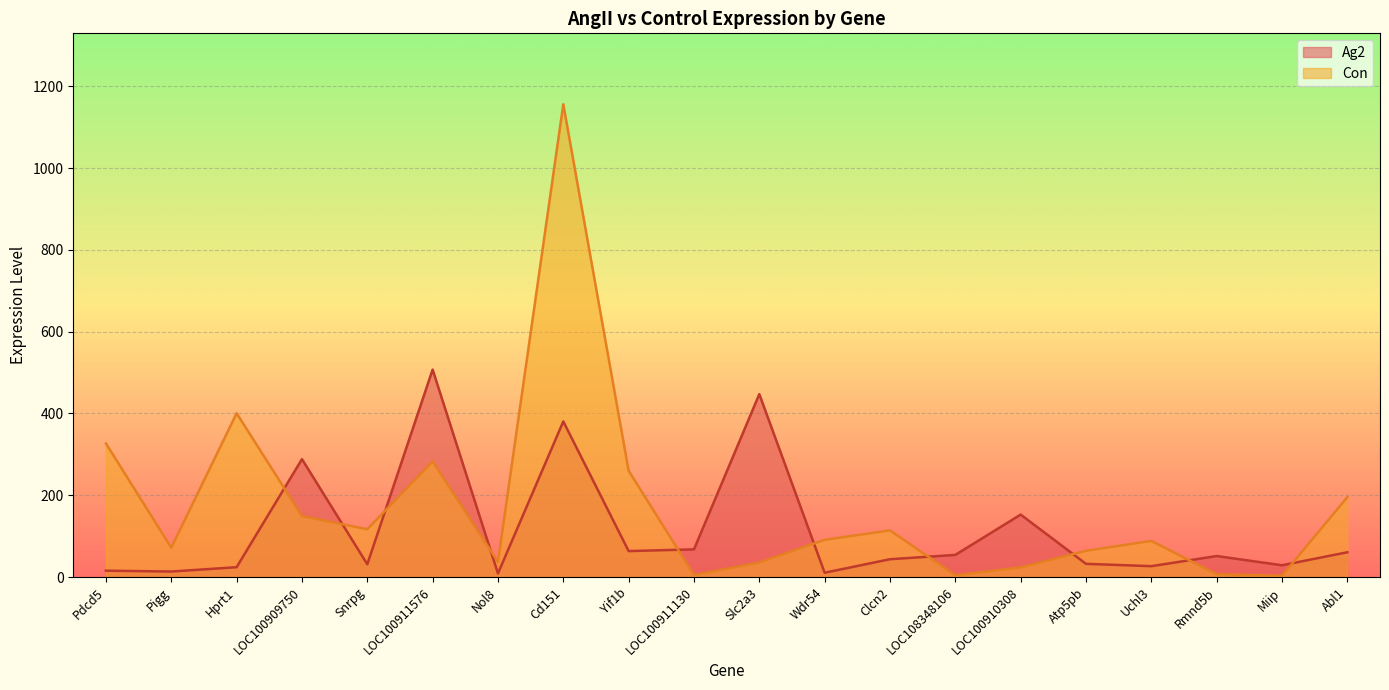

Which category has the highest value in the Con series?

Cd151